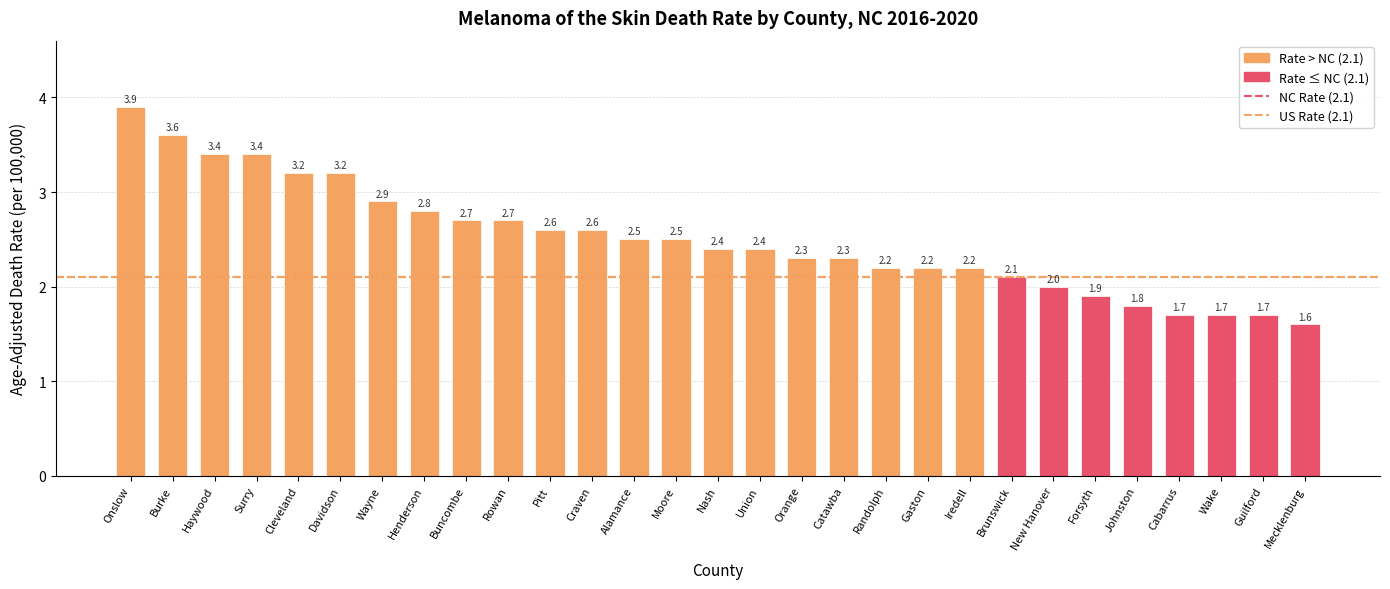

What value does the data have at Randolph?

2.2